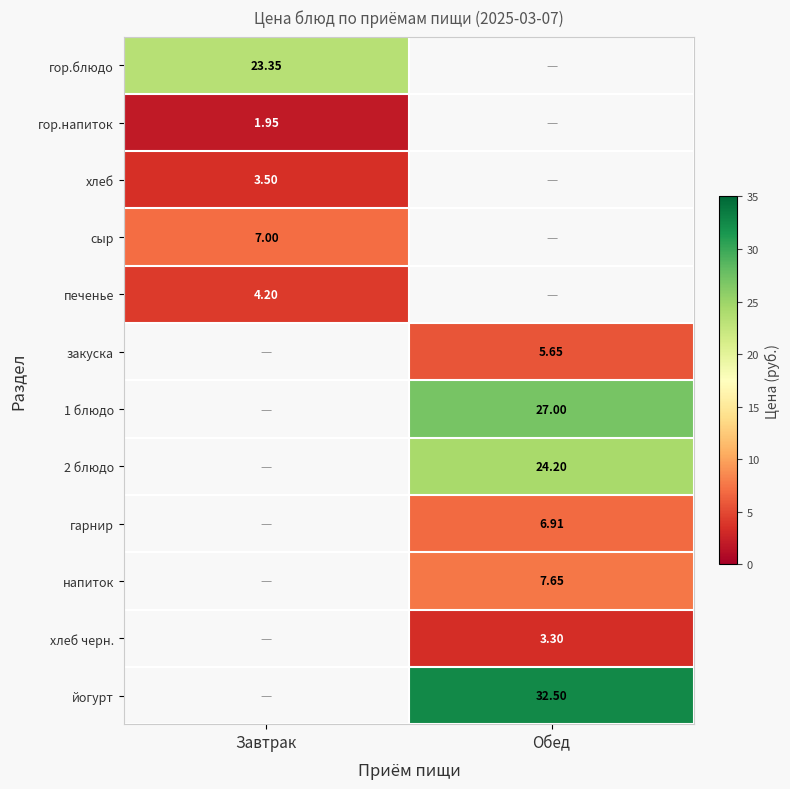

What is the difference between the highest and lowest values at Завтрак?

21.4